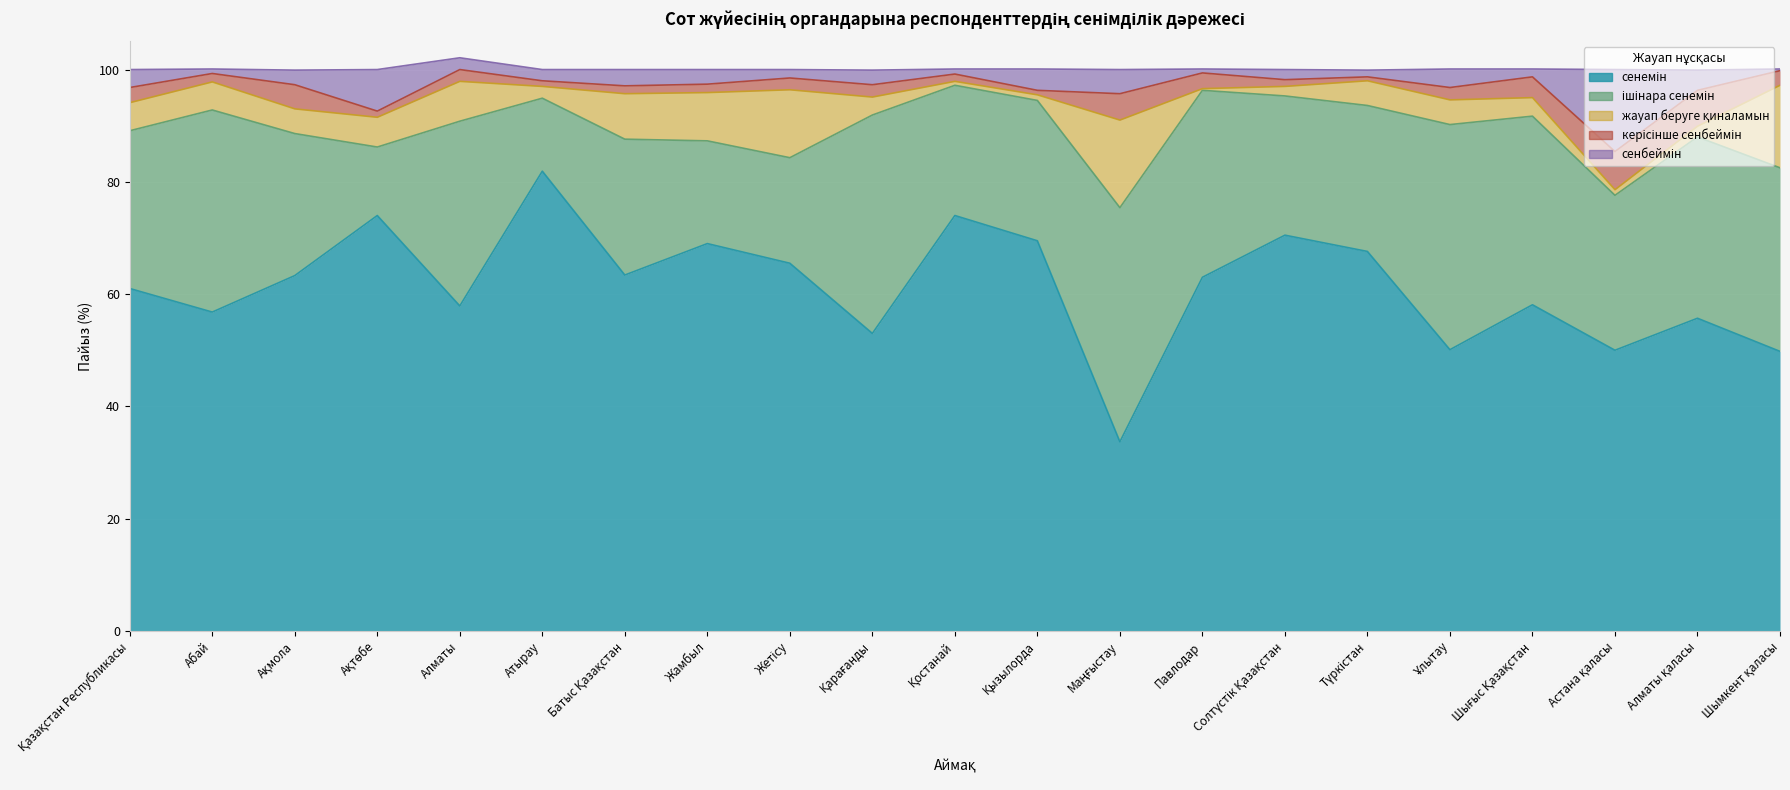

What position from the left is Жамбыл?

8